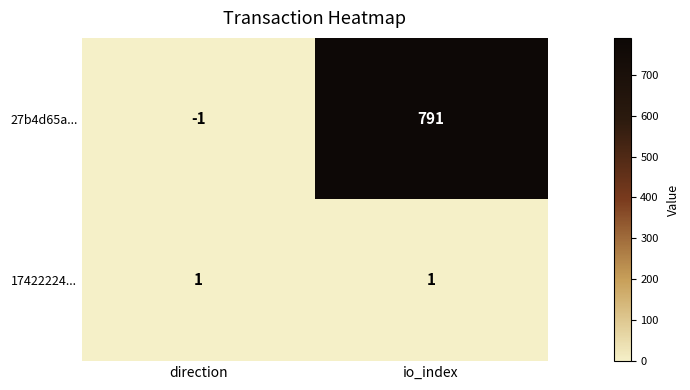

How many series are shown in this chart?

2